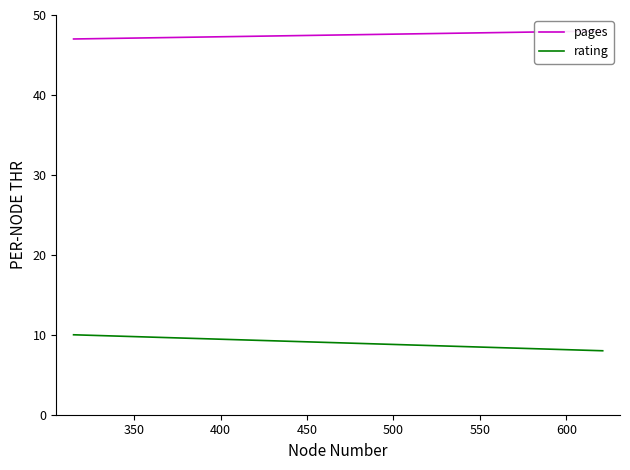

What are all the series names shown in the legend?

pages, rating